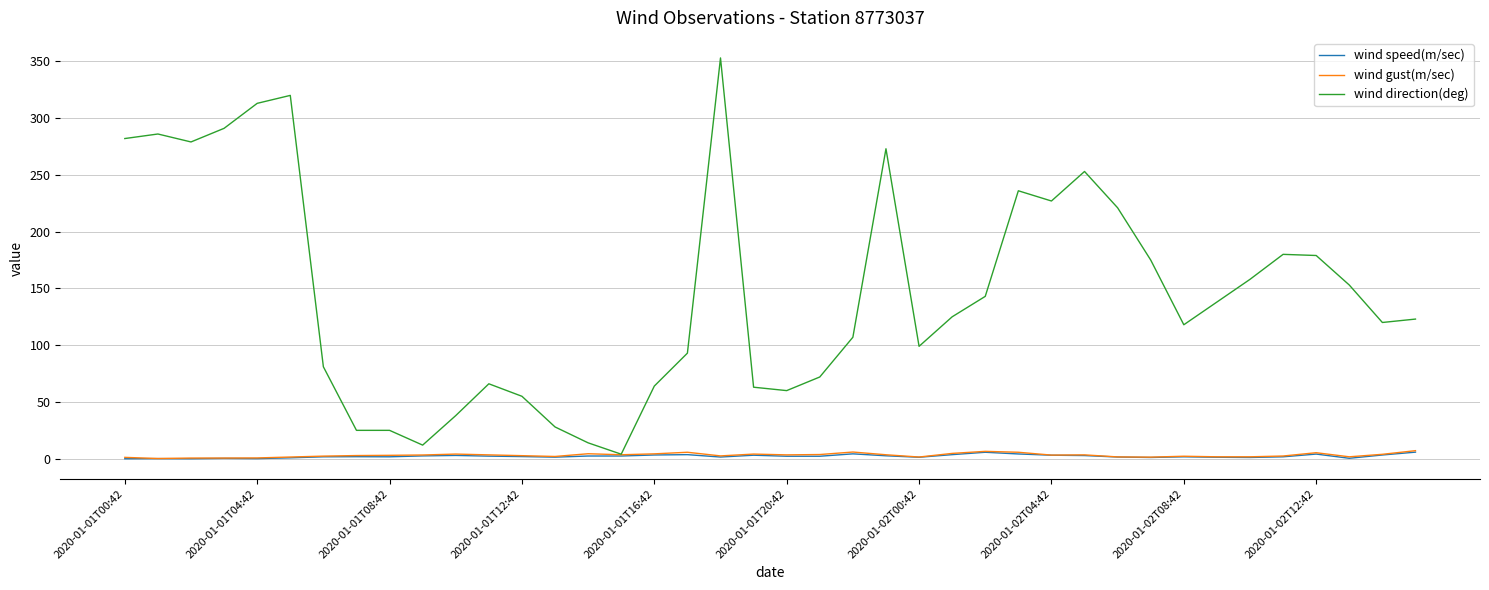

What is the maximum value for wind gust(m/sec)?

7.1